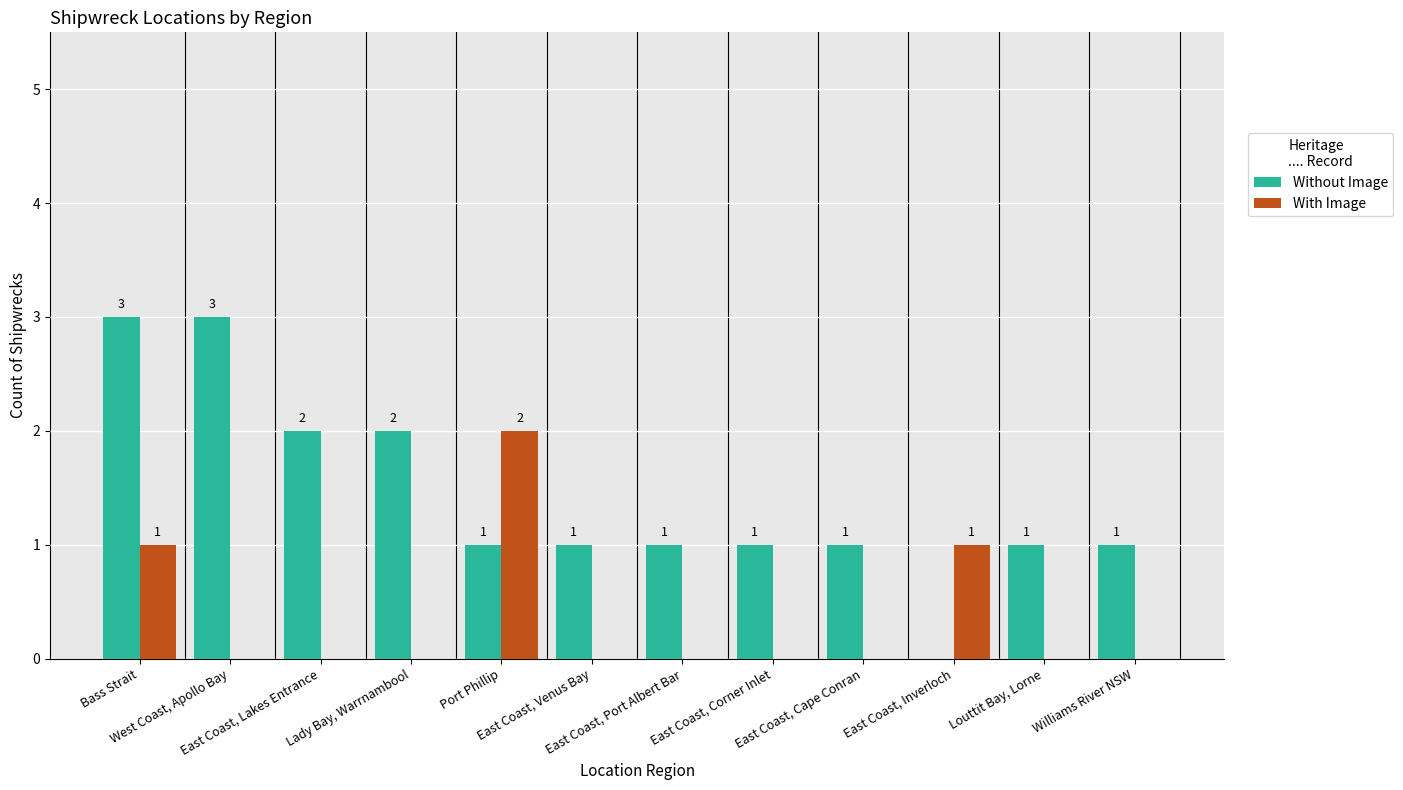

True or false: With Image has a value of 1 at Bass Strait.

True